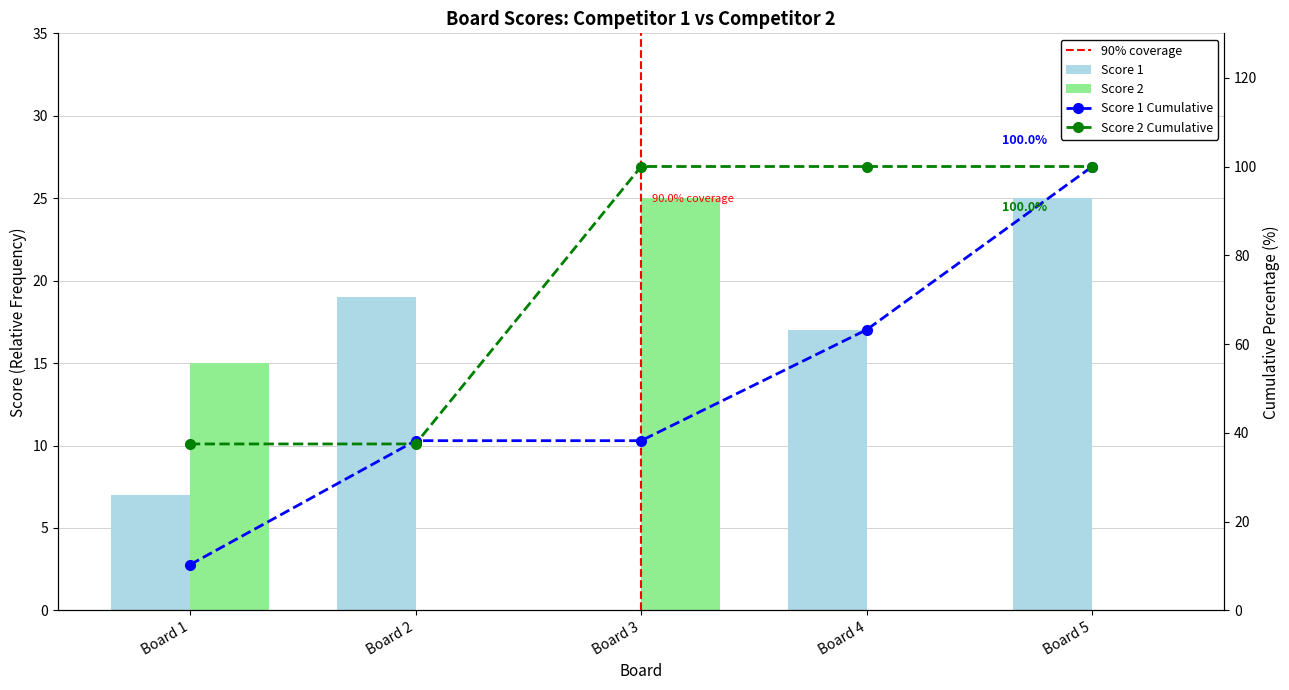

Which series changed the most between Board 3 and Board 4?

Score 2